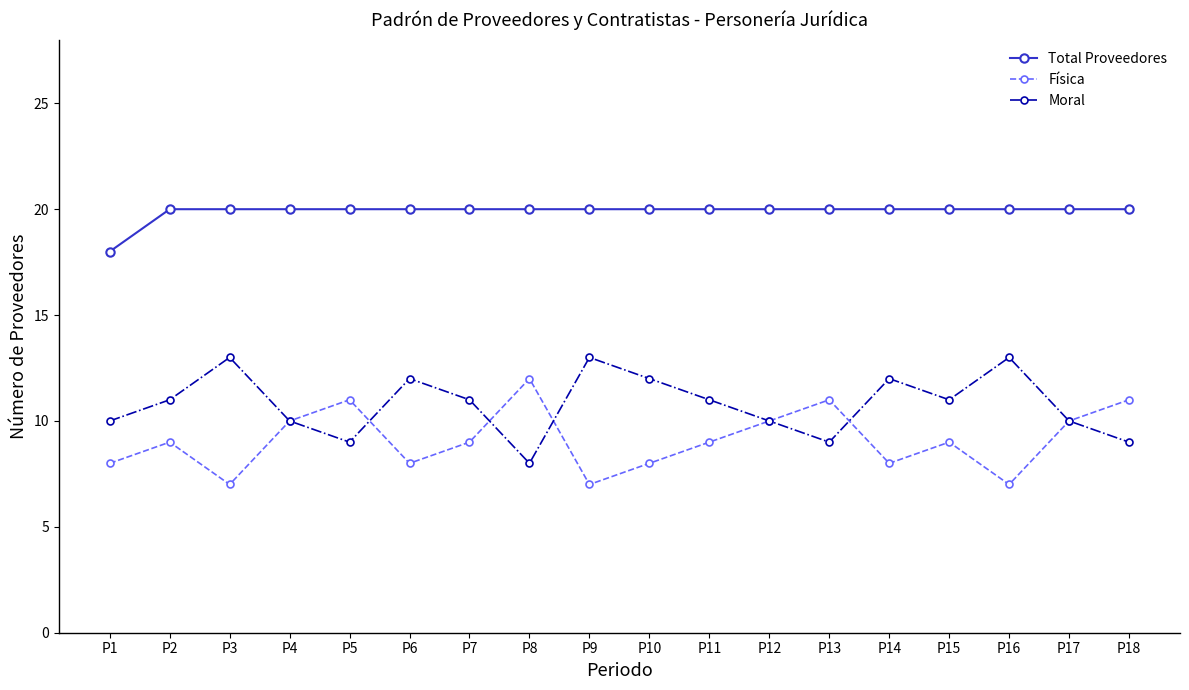

What is the spread (max minus min) of values at P10?

12